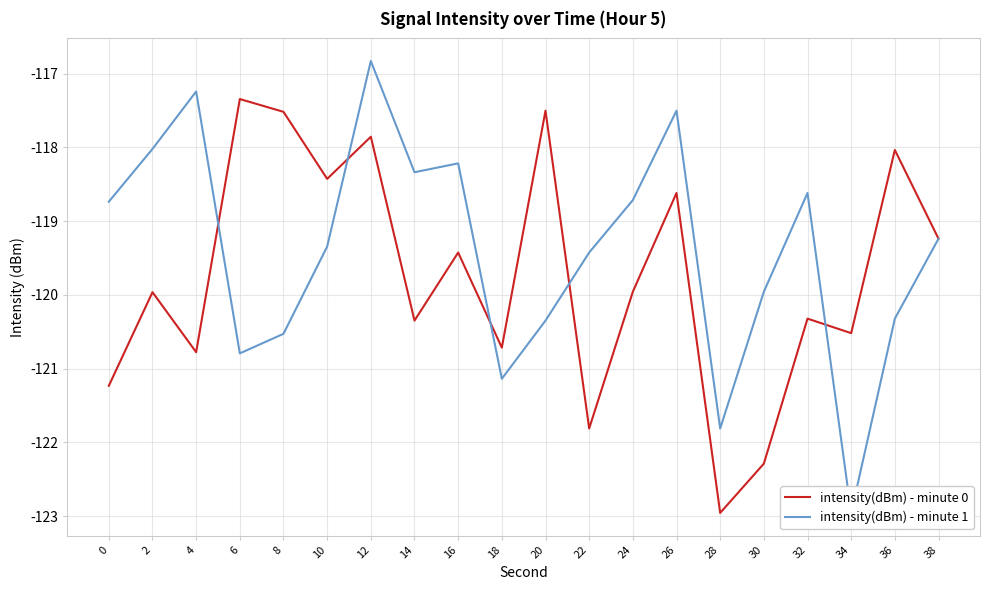

List the labels in order of intensity(dBm) - minute 1 value, largest first.

12, 4, 26, 2, 16, 14, 32, 24, 0, 38, 10, 22, 30, 36, 20, 8, 6, 18, 28, 34